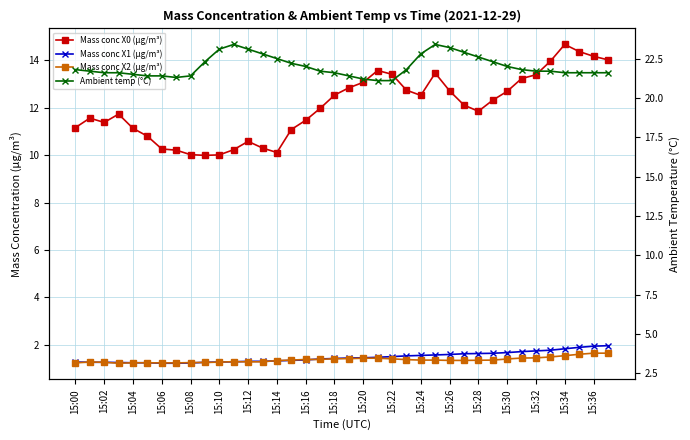

What is the difference between the highest and lowest values at 15:34?

19.8